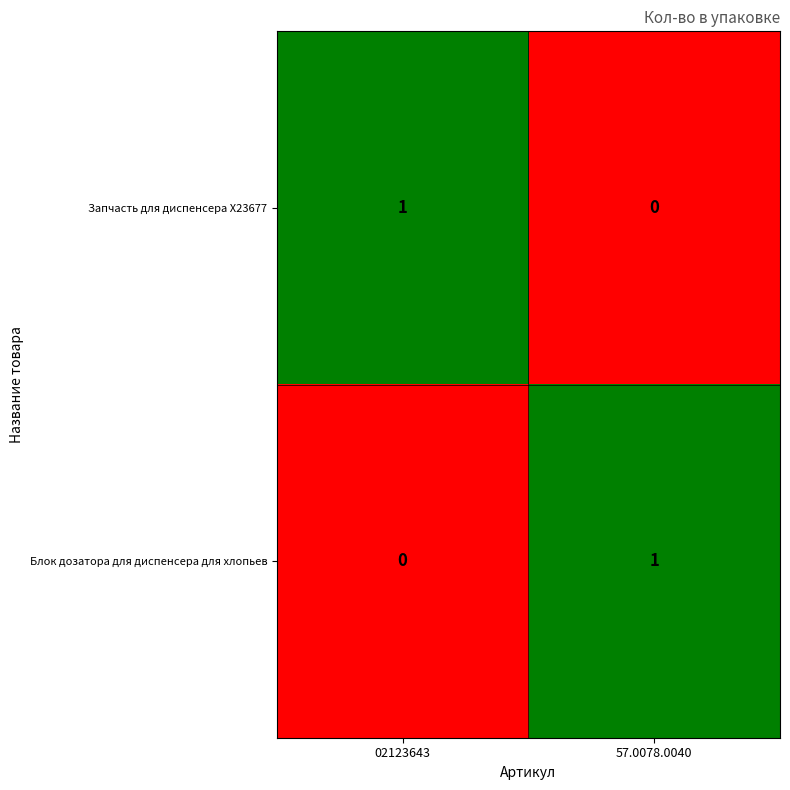

The Блок дозатора для диспенсера для хлопьев series shows 0 at 57.0078.0040. True or false?

False